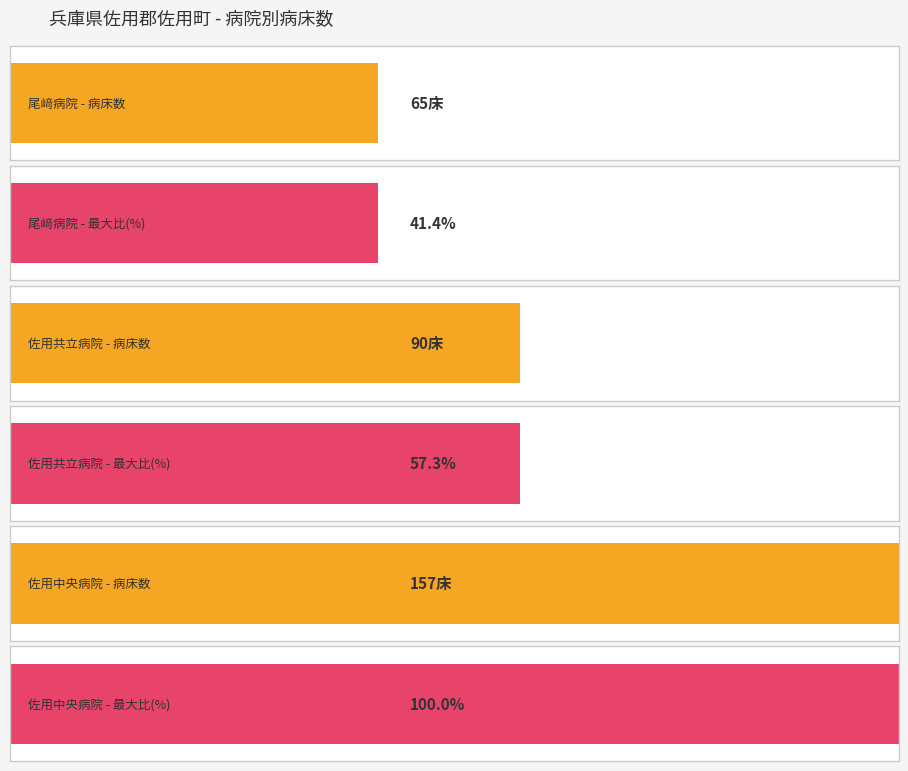

Are the bars grouped side by side (vs. stacked)?

No